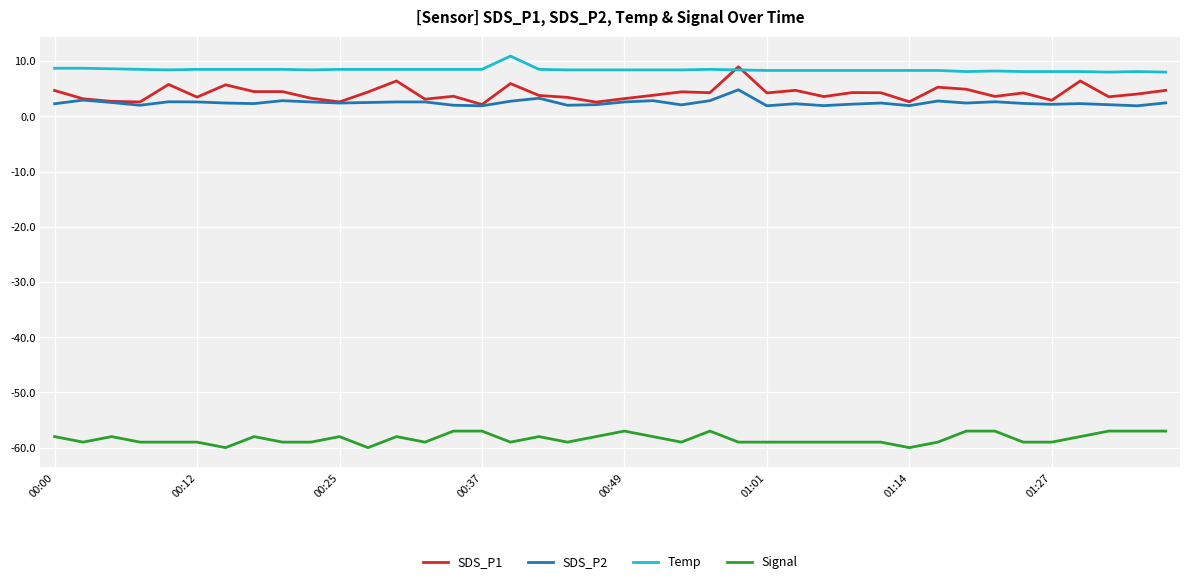

How many lines are shown in the chart?

4